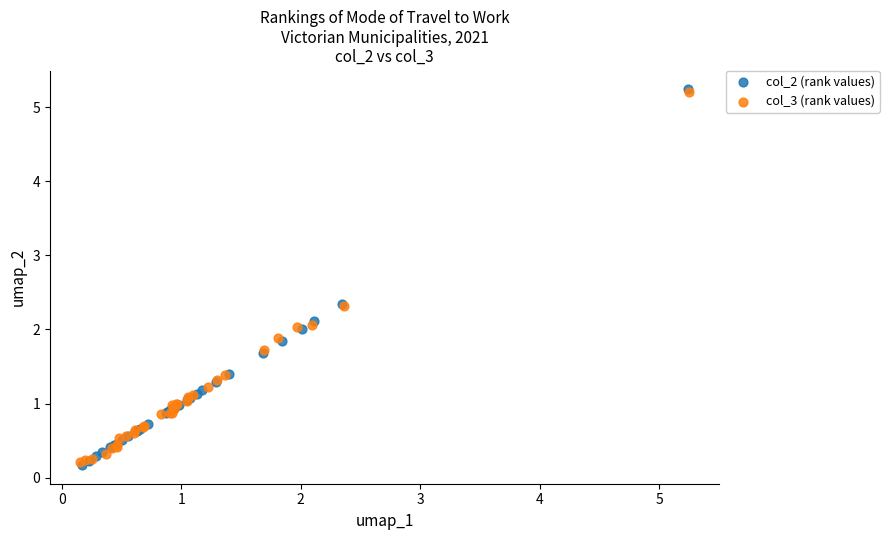

Which series has the largest Y range (max minus min)?

col_2 (rank values)